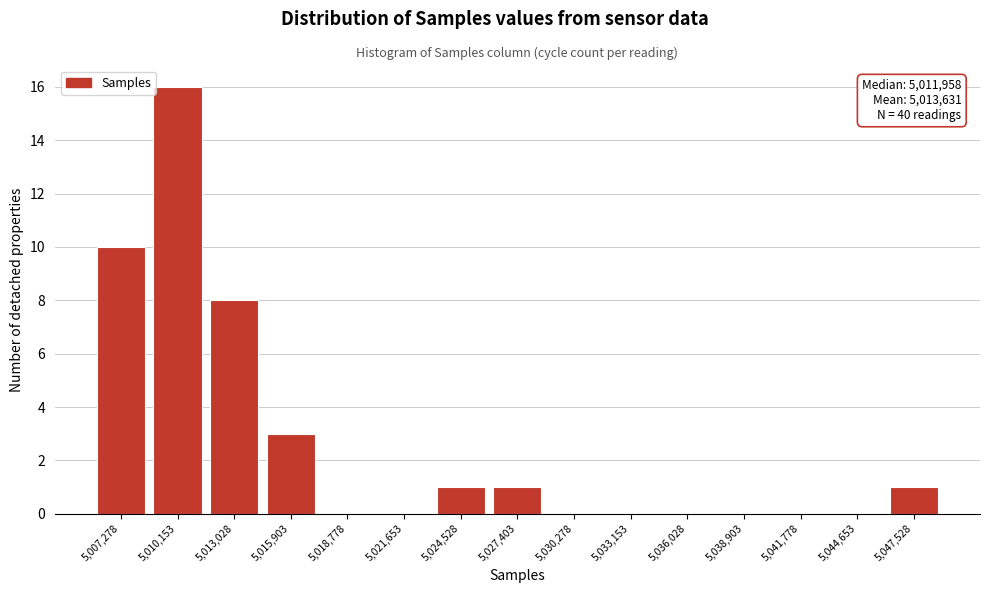

Reading left to right, list all the values displayed in this chart.

5,007,278=10	5,010,153=16	5,013,028=8	5,015,903=3	5,018,778=0	5,021,653=0	5,024,528=1	5,027,403=1	5,030,278=0	5,033,153=0	5,036,028=0	5,038,903=0	5,041,778=0	5,044,653=0	5,047,528=1